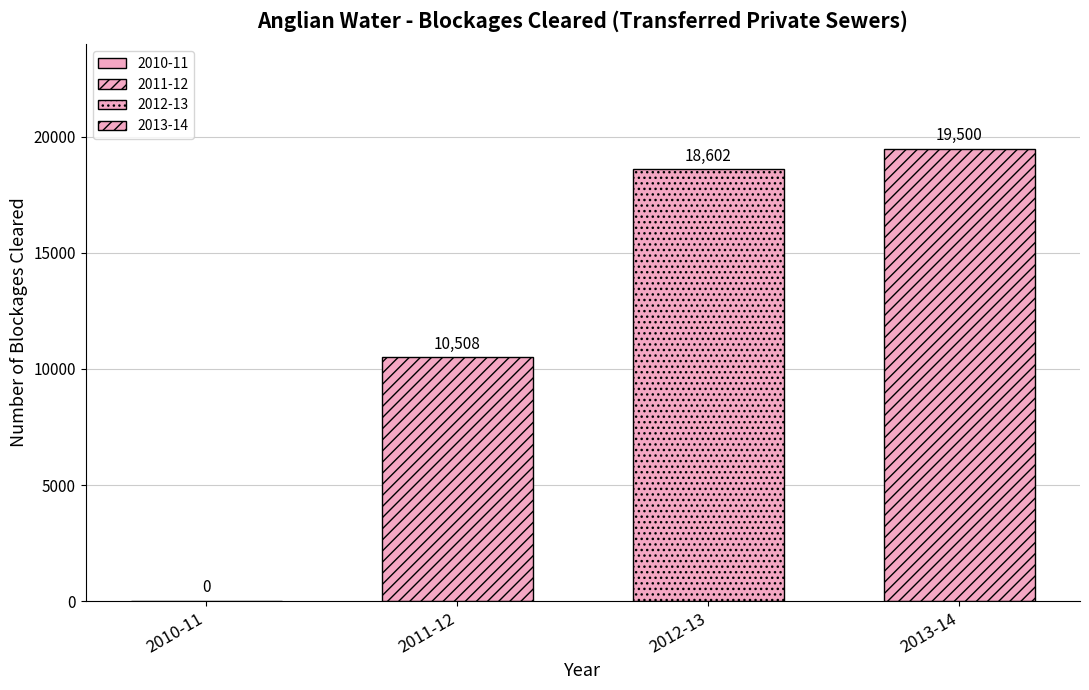

Does the chart contain stacked bars?

No